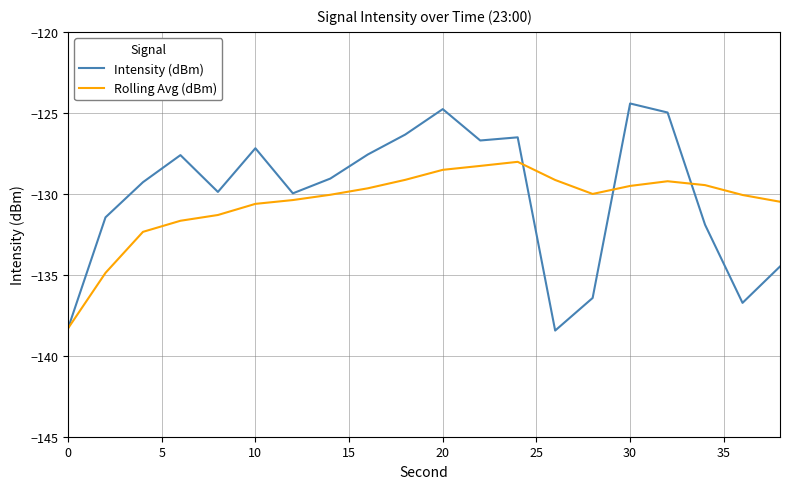

What is the average value of the Rolling Avg (dBm) series?

-130.6